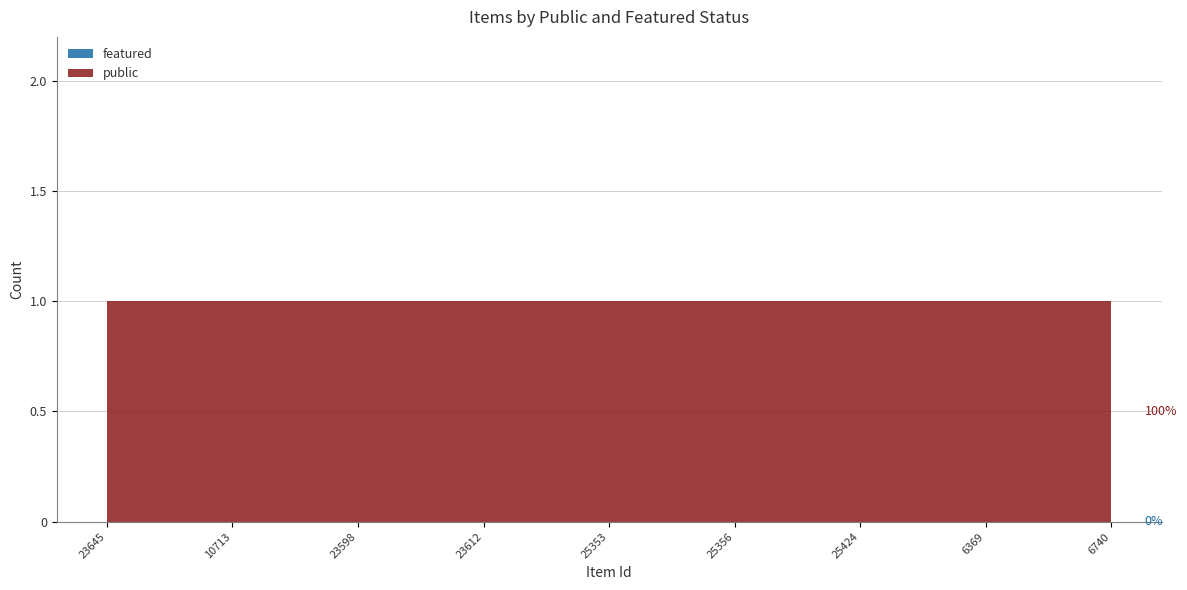

True or false: public has more than 1 points higher than both neighbors.

False